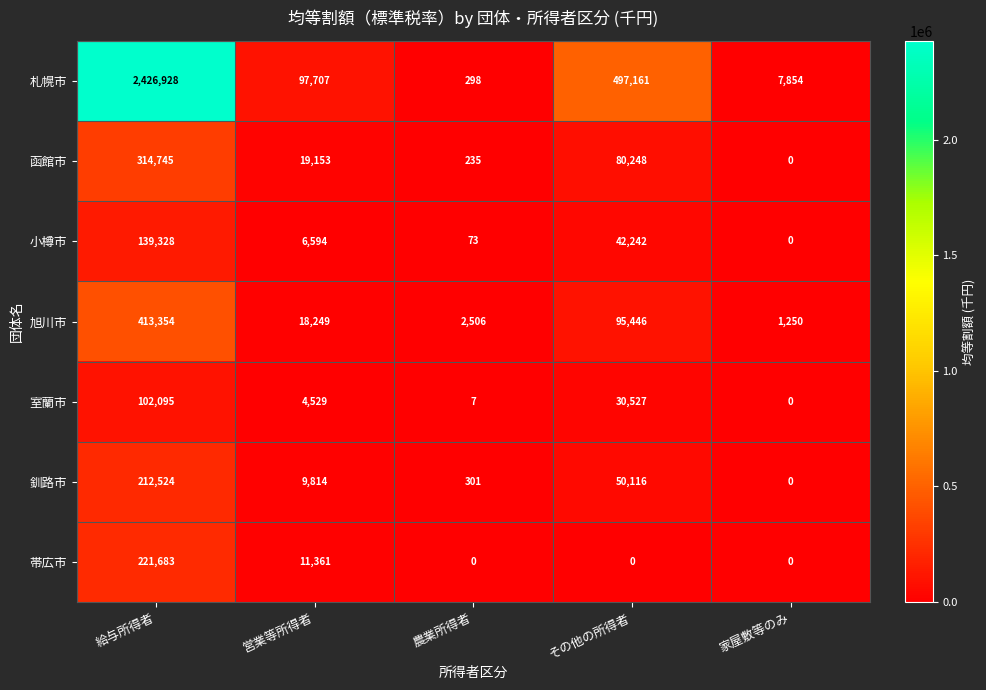

What is the difference between the second highest and minimum values in the 室蘭市 series?

30527